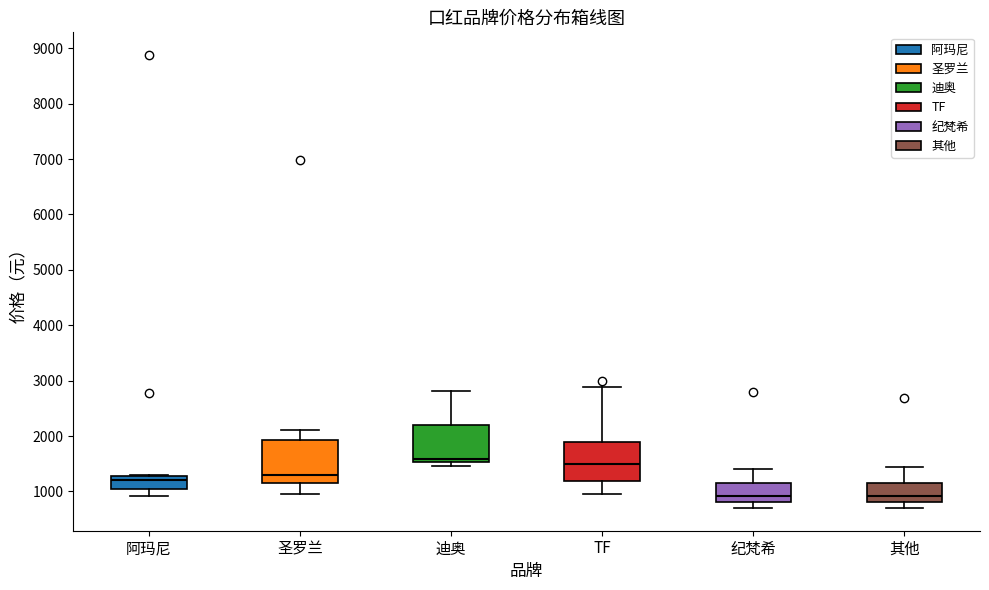

Where is the upper edge of the box for 迪奥 on the y-axis? The values are not printed on the chart, so give them approximately, as read against the axis.

2200